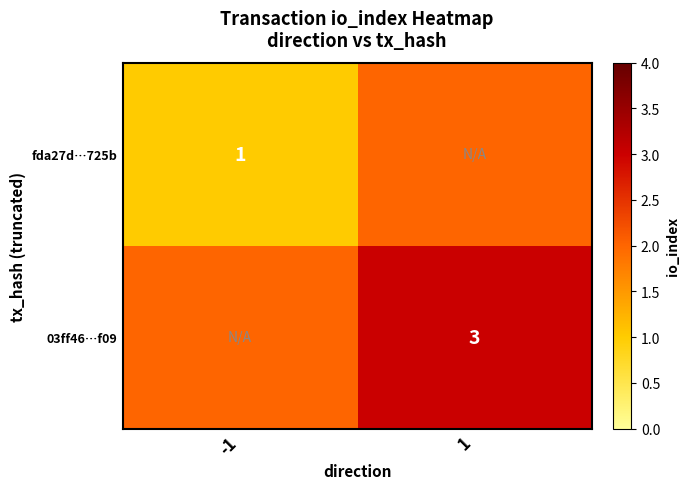

Is the value of 03ff46…f09 at 1 greater than the value of fda27d…725b at -1?

Yes